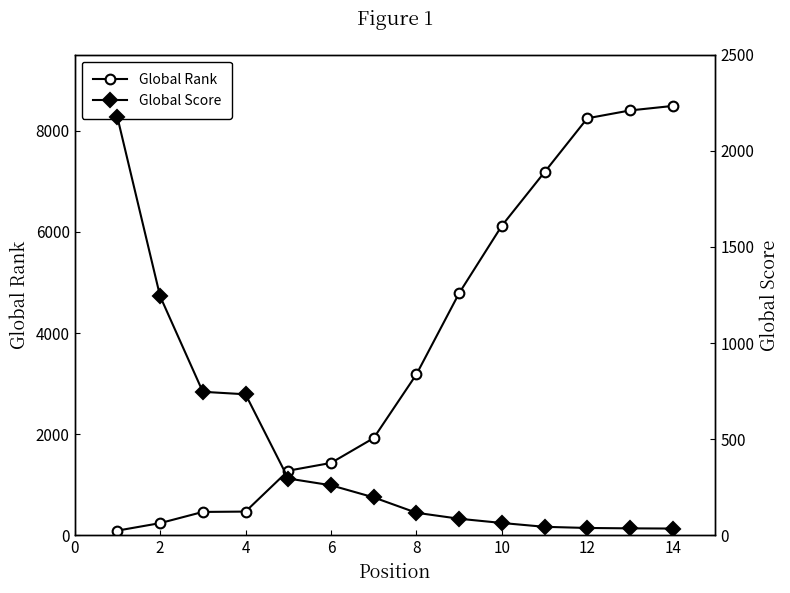

What are all the series names shown in the legend?

Global Rank, Global Score